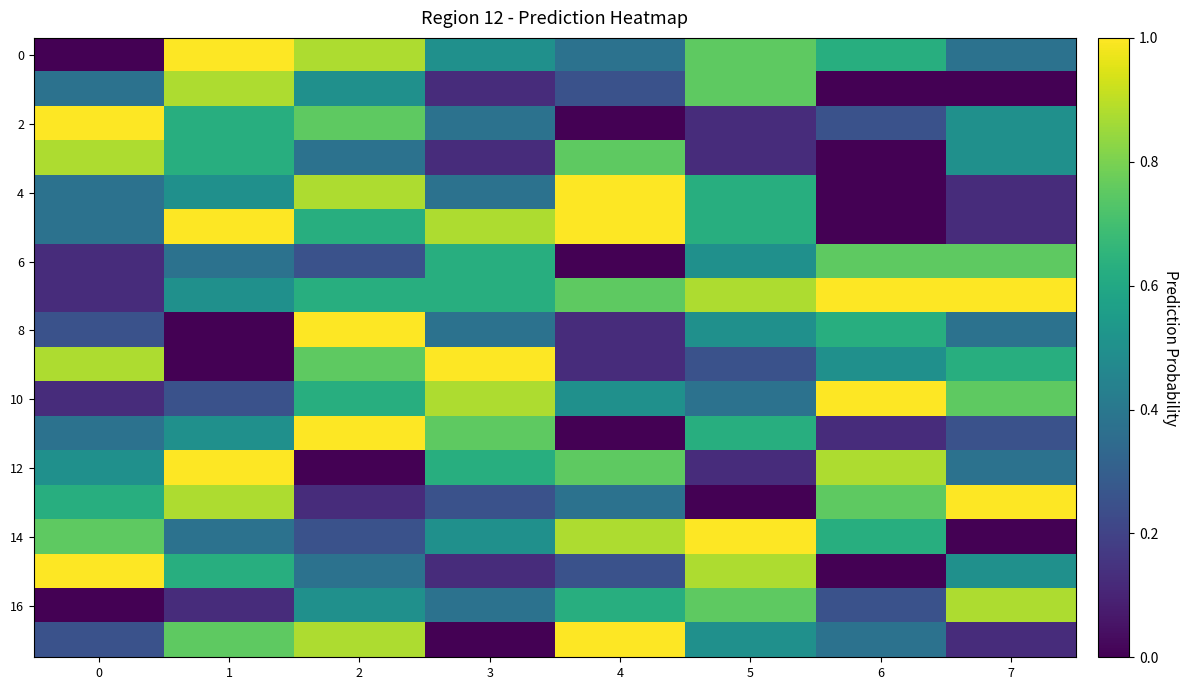

What is the total value across all series at 2?

10.4